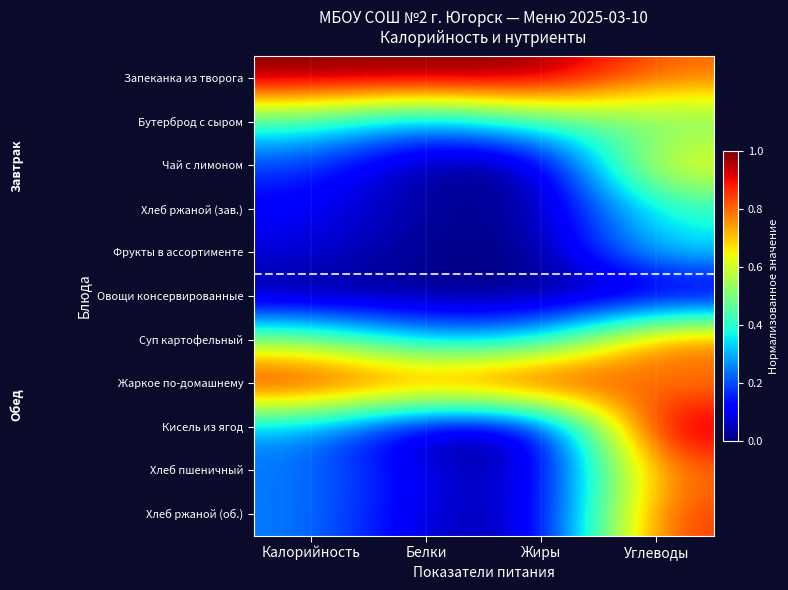

What is the total value across all series at Жиры?

2.8